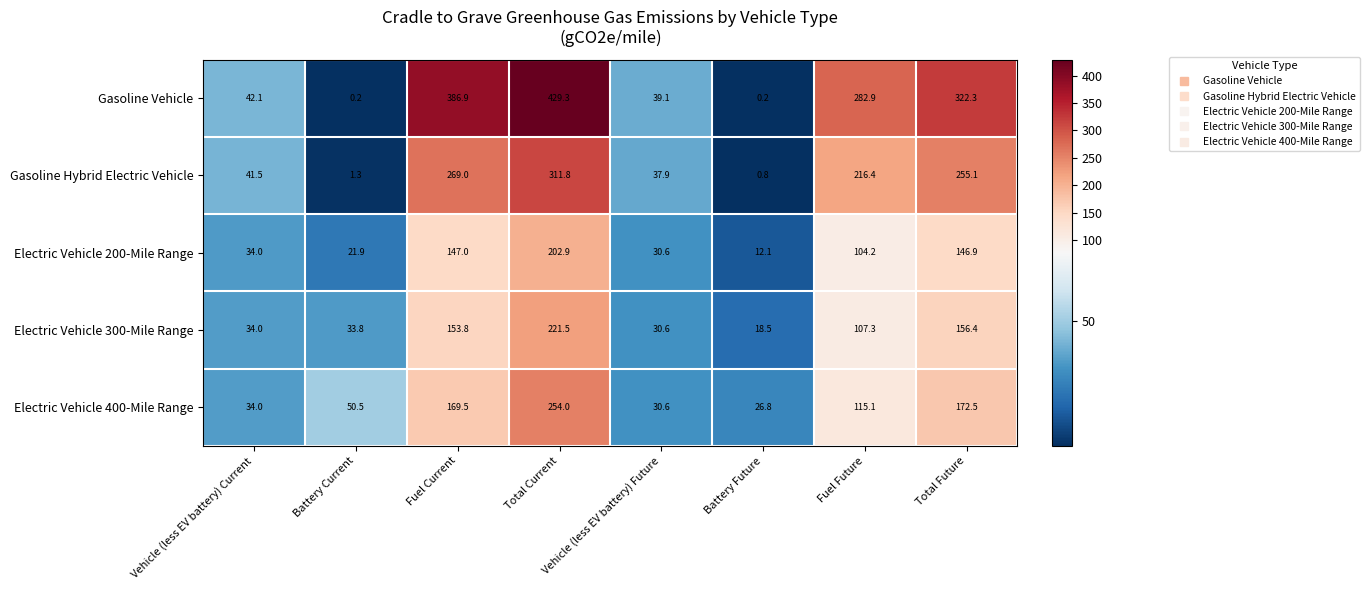

At which label does Electric Vehicle 400-Mile Range reach its peak?

Total Current